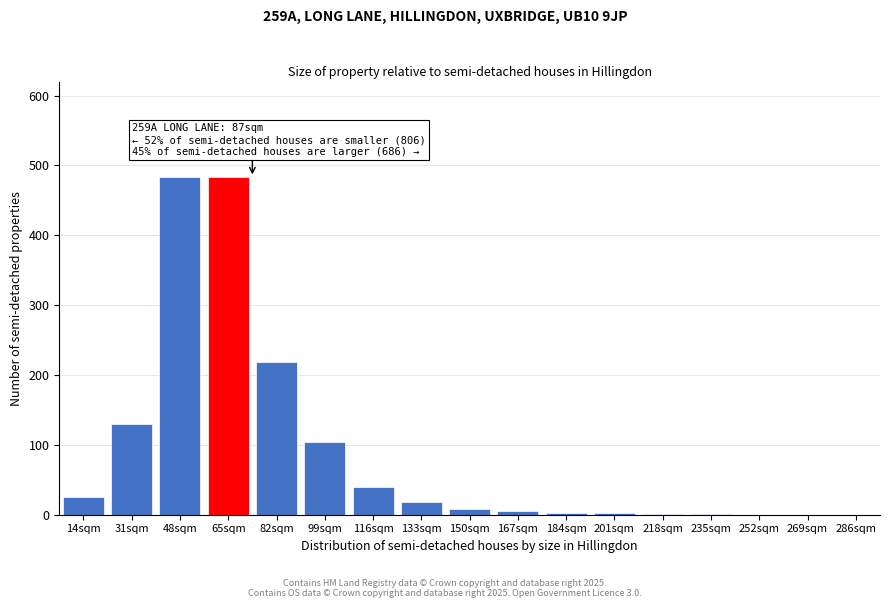

What is the maximum value shown in the chart?

483